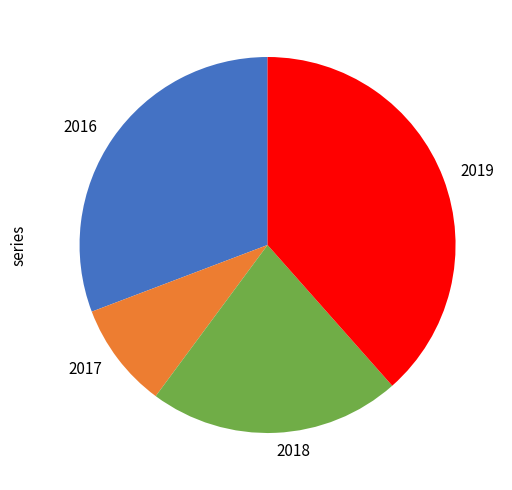

Count the number of slices in the pie.

4